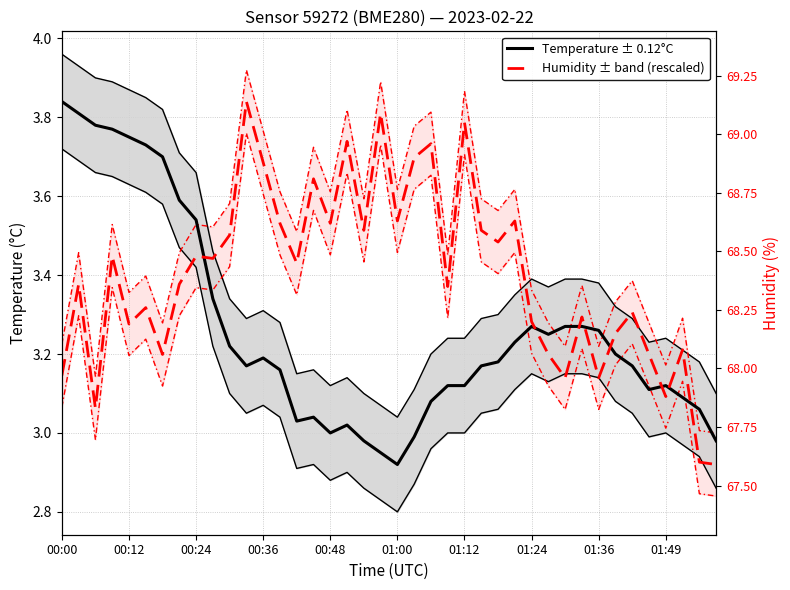

How many data points in Temperature (°C) are less than 3?

5